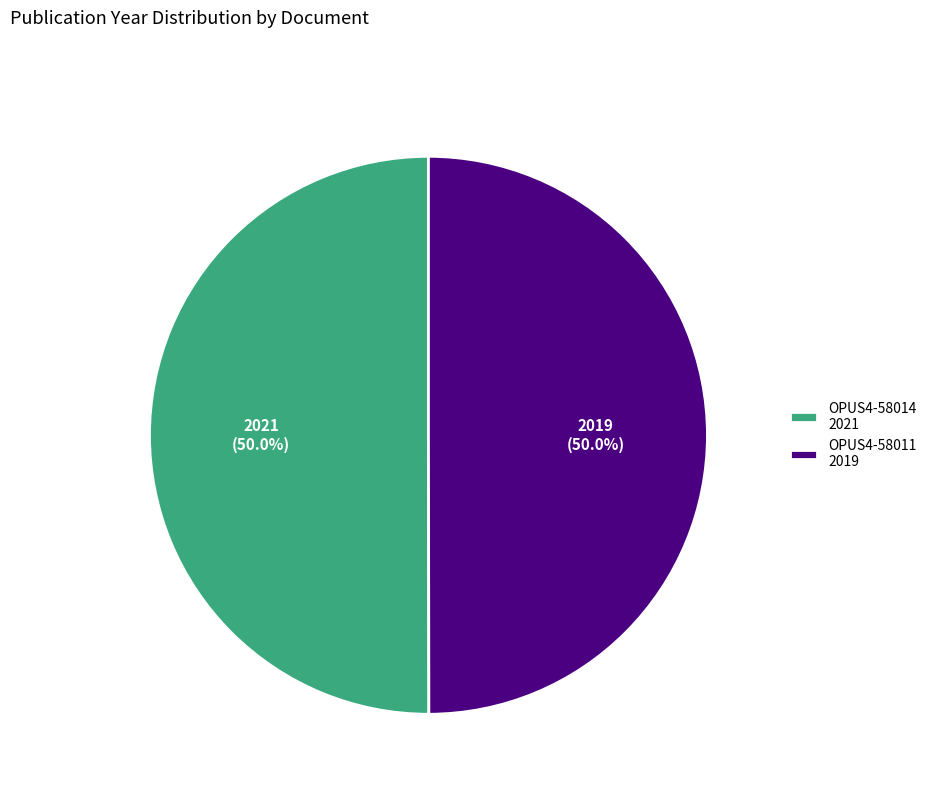

Is the sum of OPUS4-58011 2019 and OPUS4-58014 2021 greater than half?

Yes